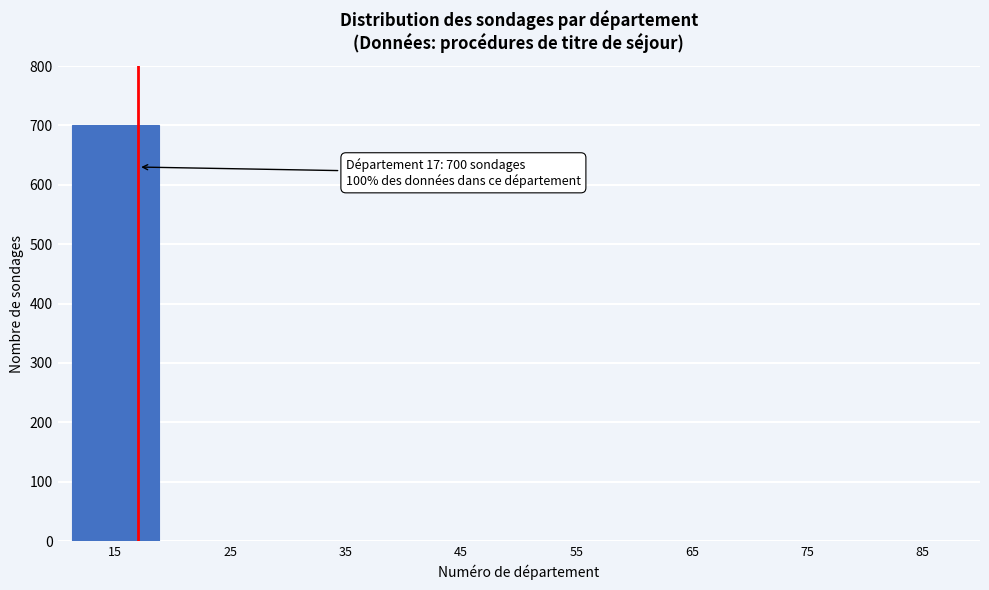

Reading left to right, what are all the values shown in this chart?

15=700	25=0	35=0	45=0	55=0	65=0	75=0	85=0